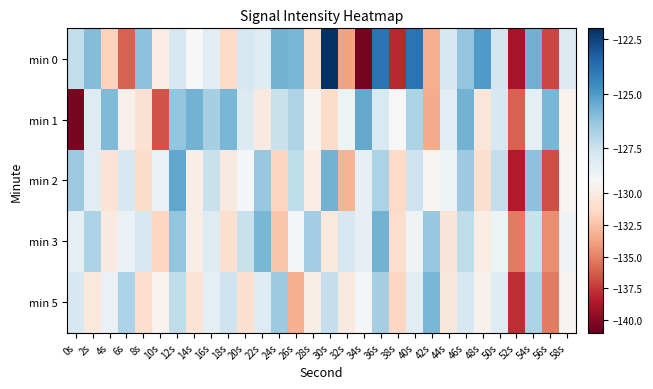

At 34s, list the series in order from largest to smallest.

min 1, min 2, min 3, min 5, min 0